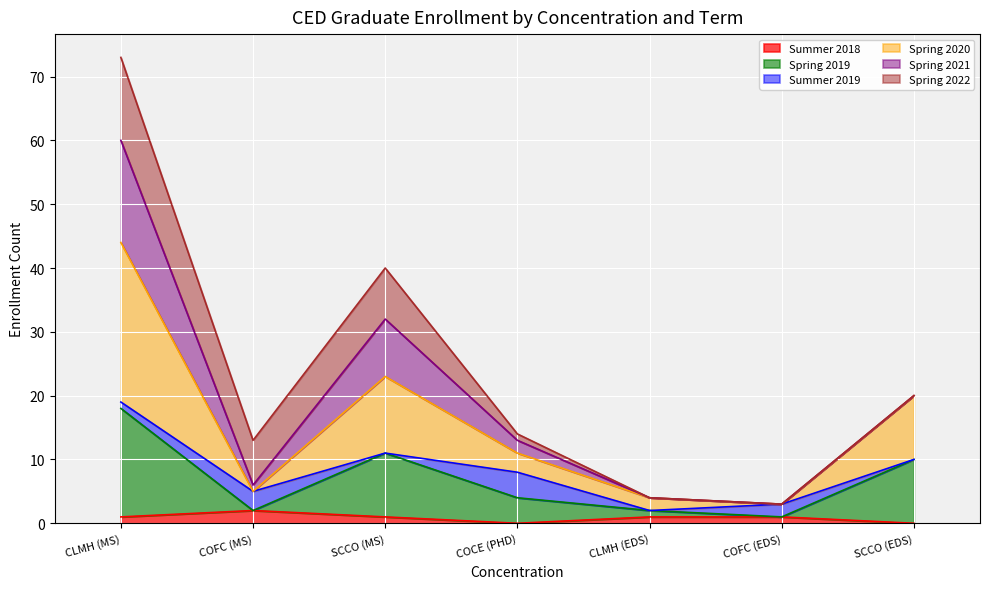

At which category is the sum across all series the highest?

CLMH (MS)